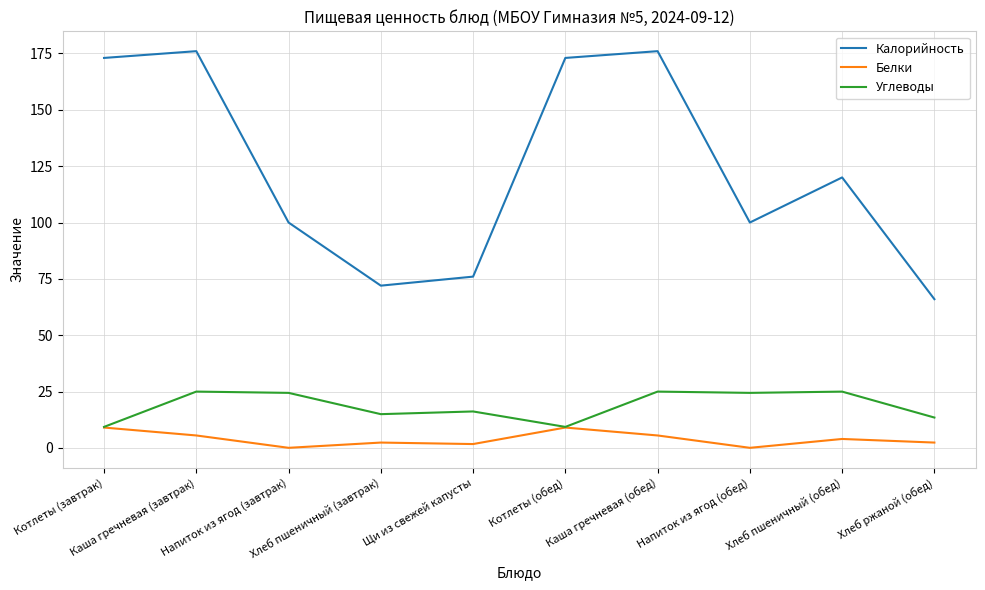

At how many categories does at least one series exceed 105?

5